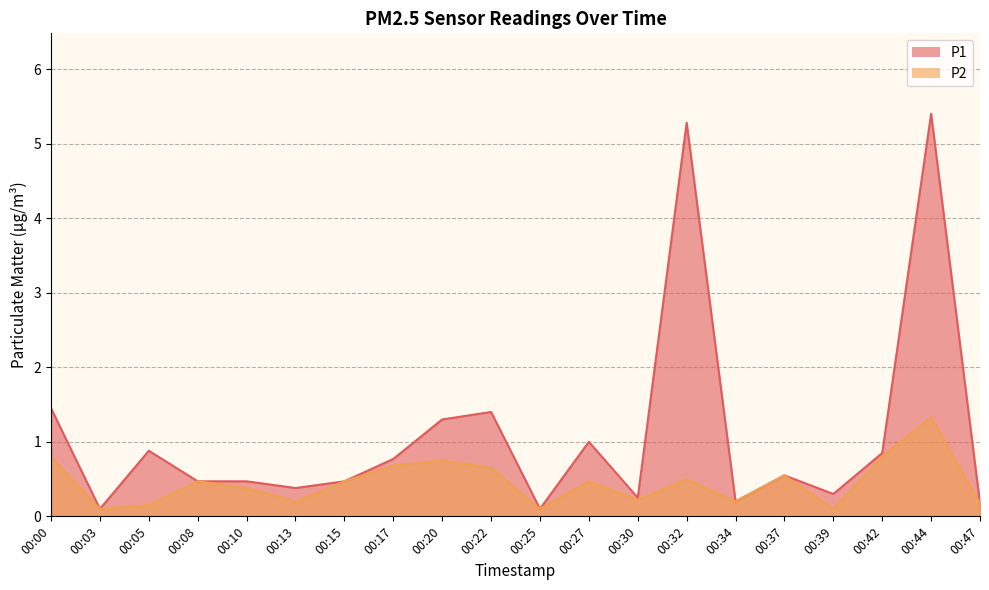

In P1, how many points are higher than both neighbors (excluding endpoints)?

6